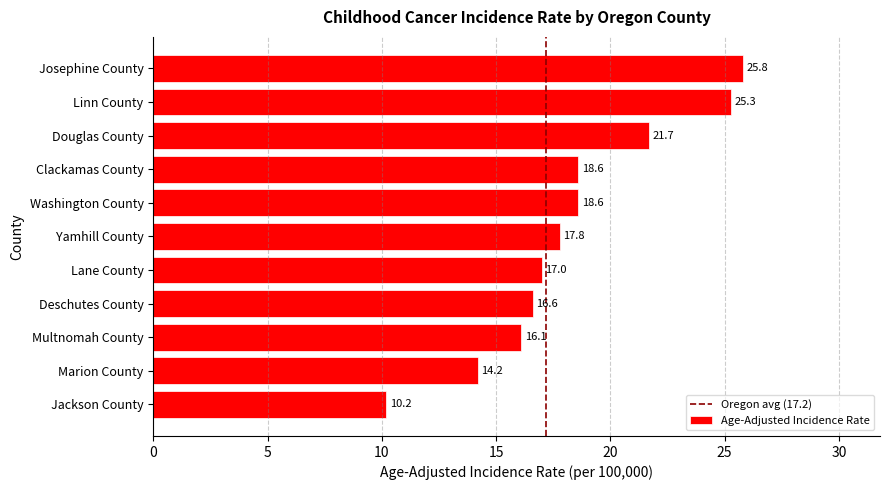

Approximately how many times larger is the value at Washington County compared to Yamhill County?

1.0